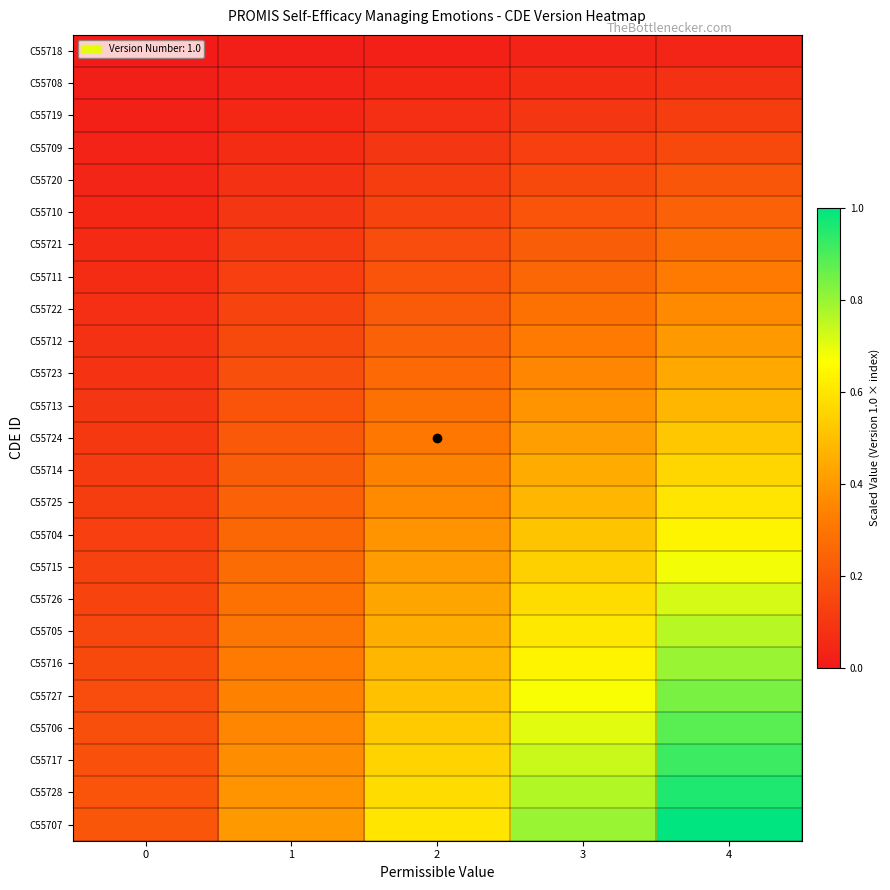

Which series has the largest range (max minus min)?

C55707